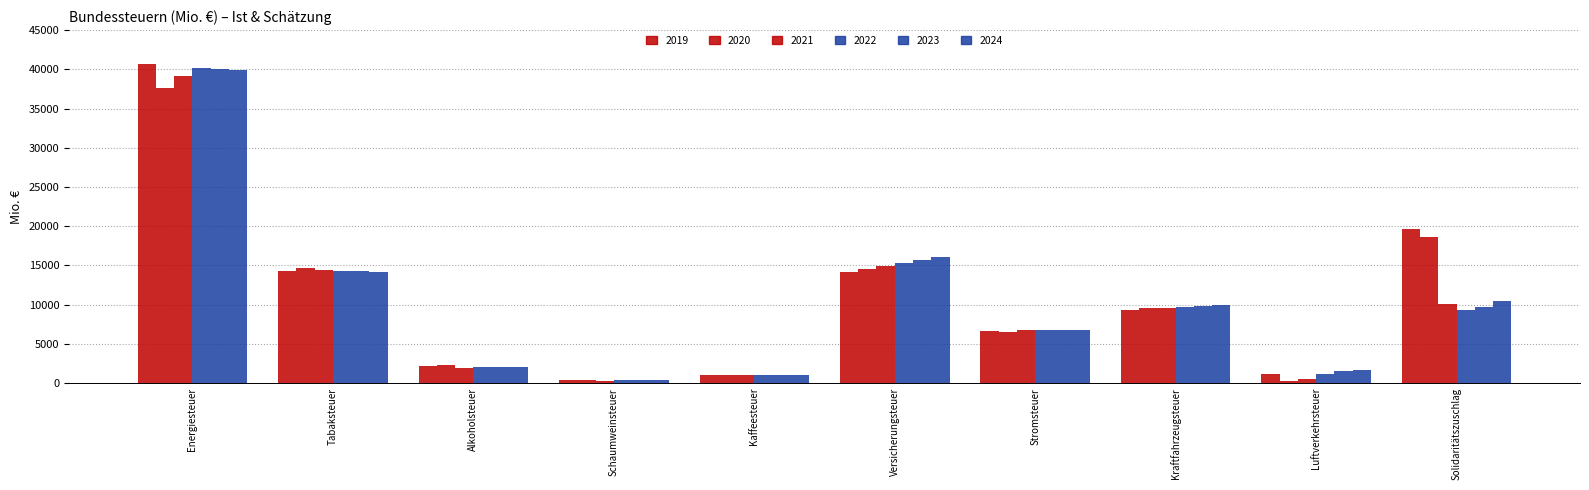

At which category is the sum across all series the highest?

Energiesteuer